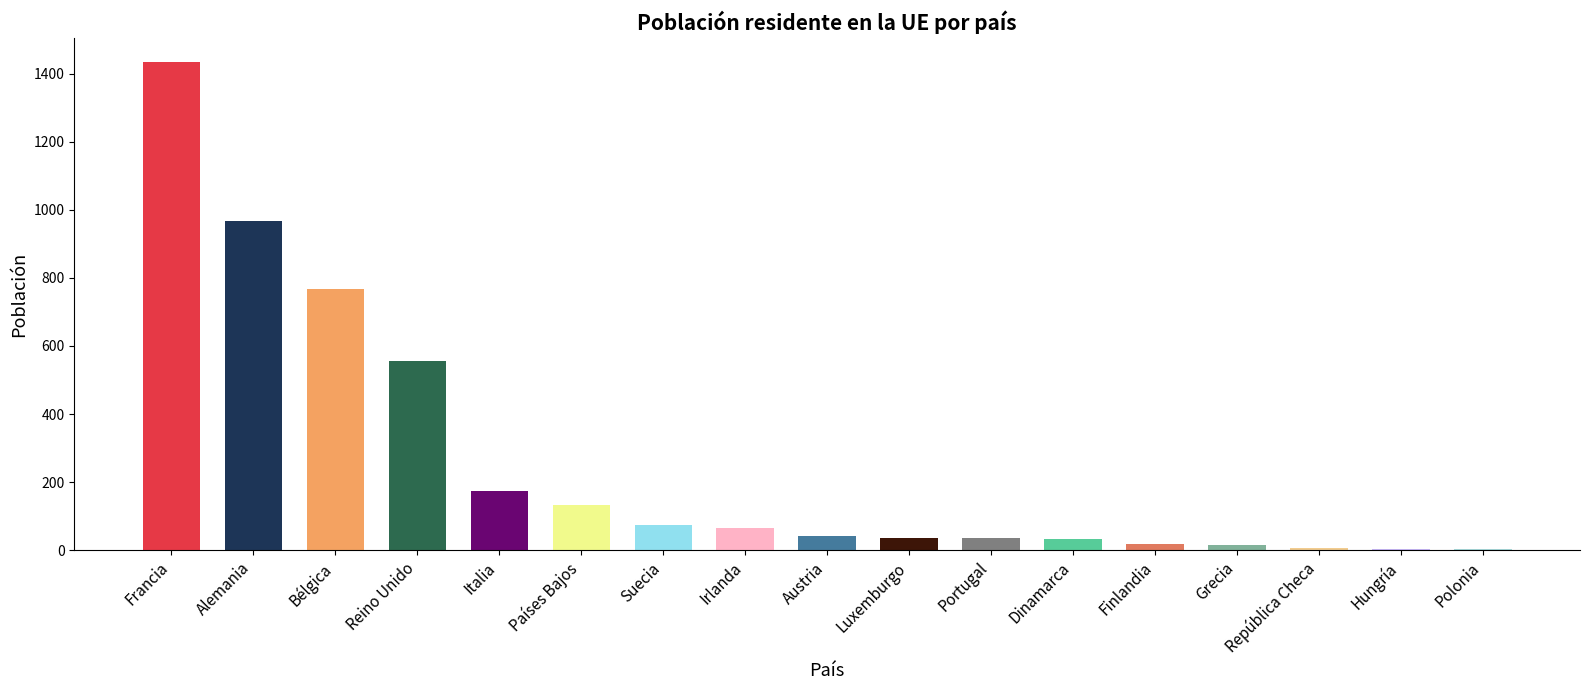

What is the maximum value shown in the chart?

1433